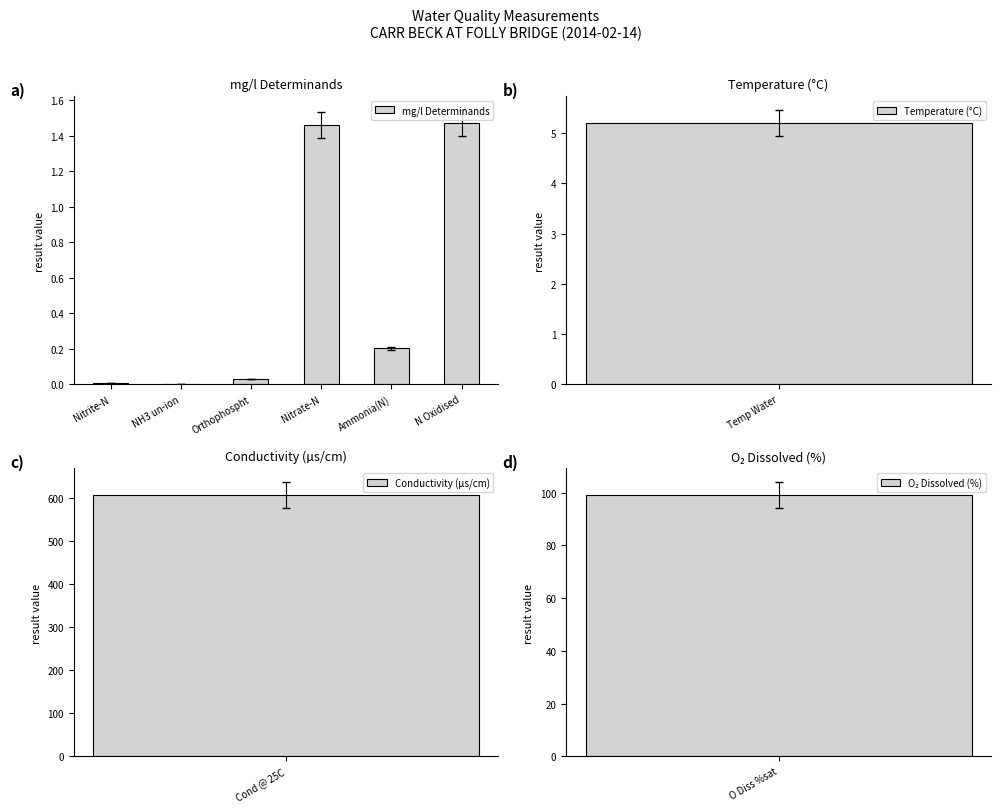

List the labels in order of value, smallest first.

NH3 un-ion, Nitrite-N, Orthophospht, Ammonia(N), Nitrate-N, N Oxidised